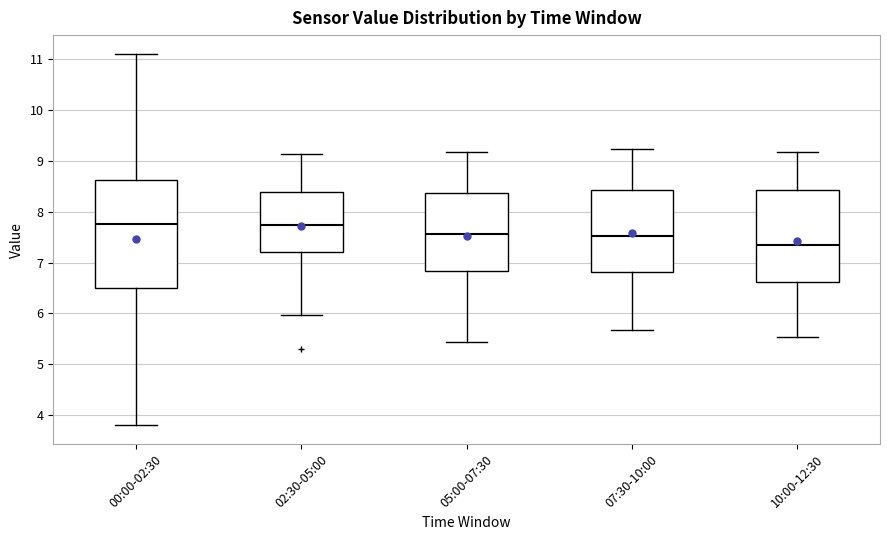

Where does the median line of the box for 07:30-10:00 sit on the y-axis? The values are not printed on the chart, so give them approximately, as read against the axis.

7.5